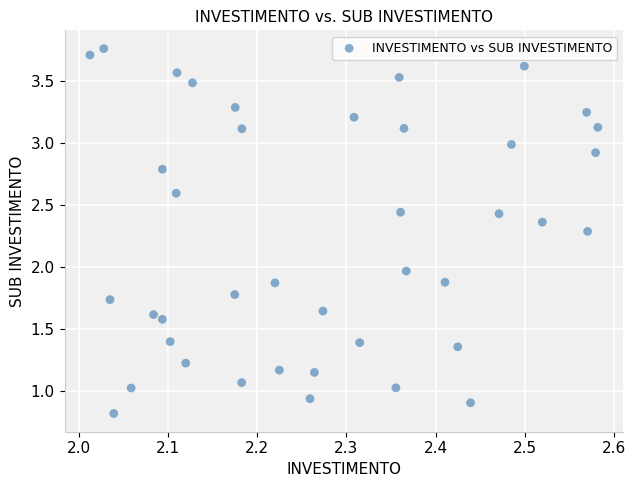

What is the range of Y values (max minus min)?

2.9